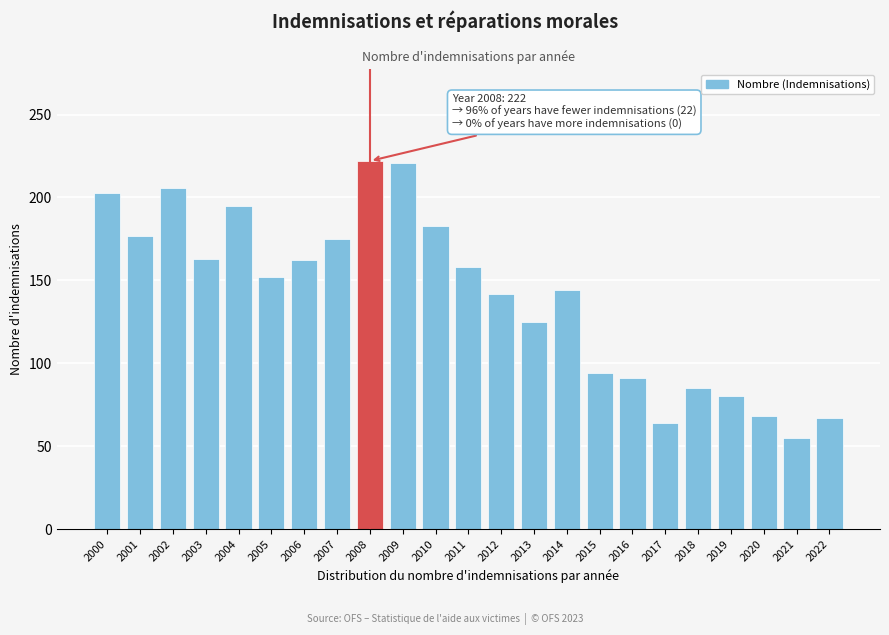

What is the change in value from 2005 to 2006?

+10